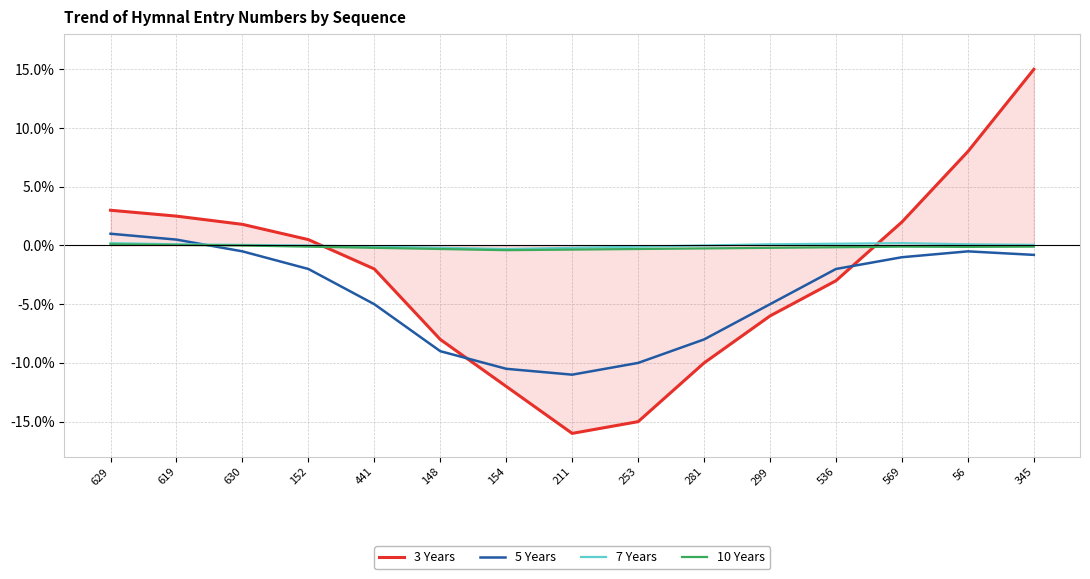

At which category is the sum across all series the highest?

345